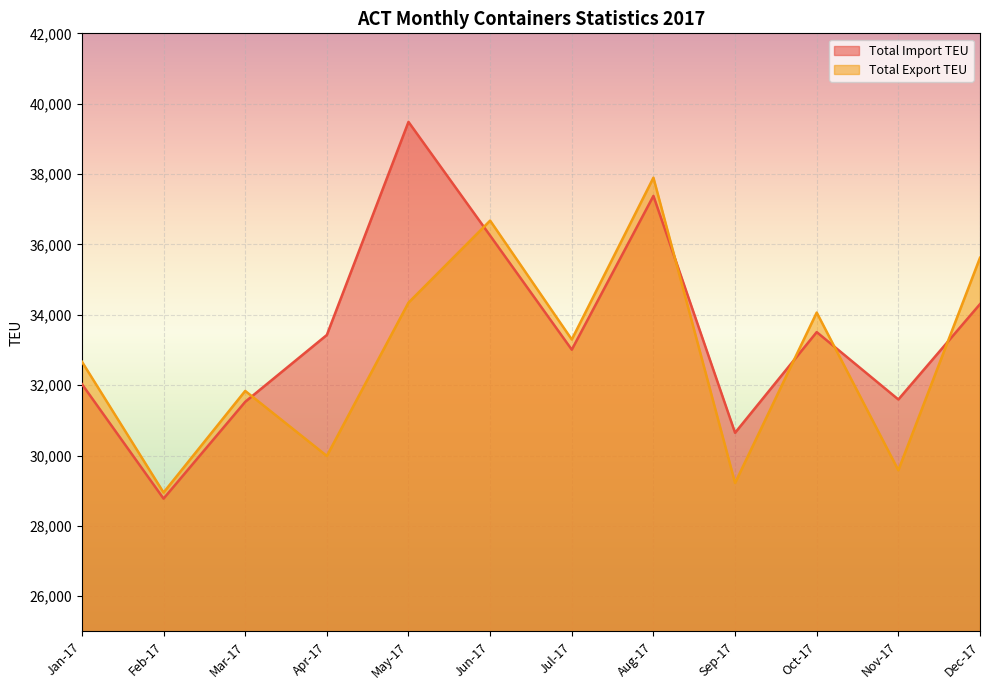

Rank the series by their maximum value, from highest to lowest.

Total Import TEU, Total Export TEU